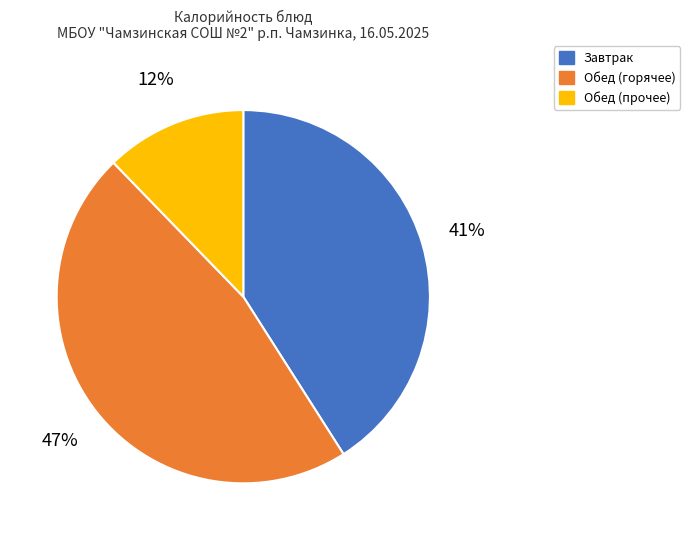

Between Завтрак and Обед (прочее), which is larger?

Завтрак